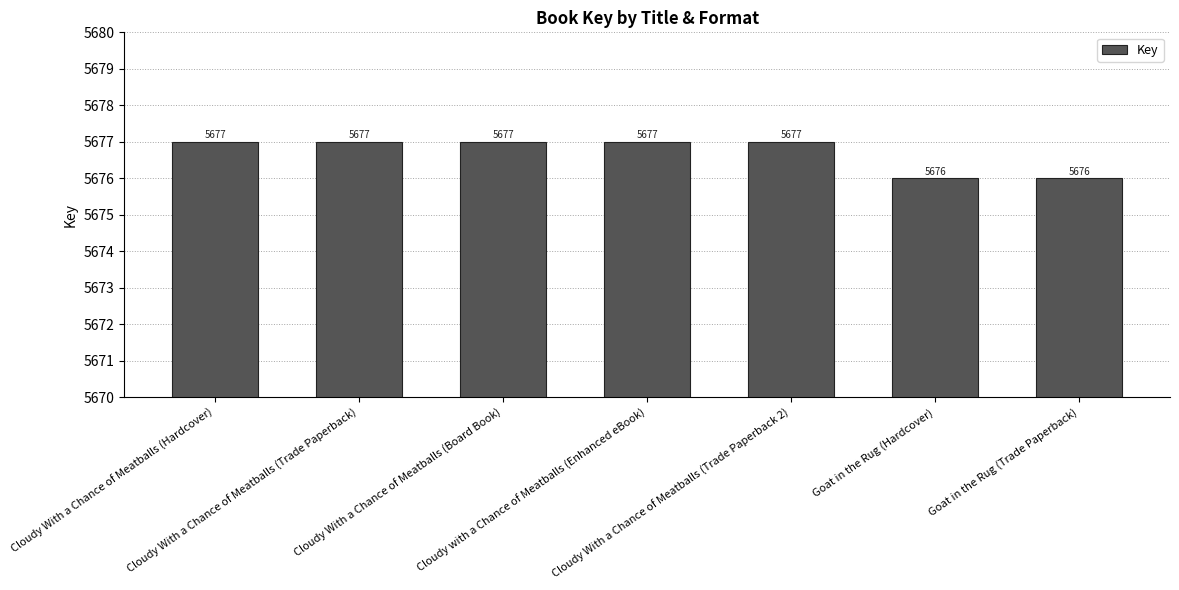

What is the maximum value shown in the chart?

5677